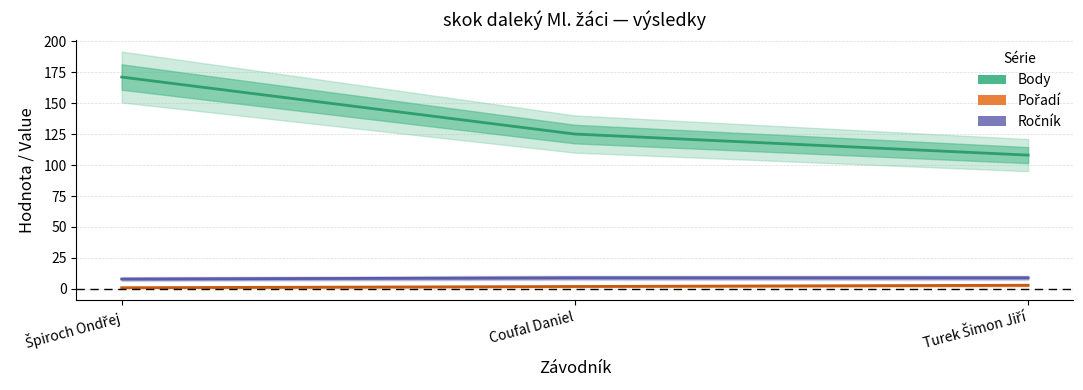

What position from the left is Coufal Daniel?

2